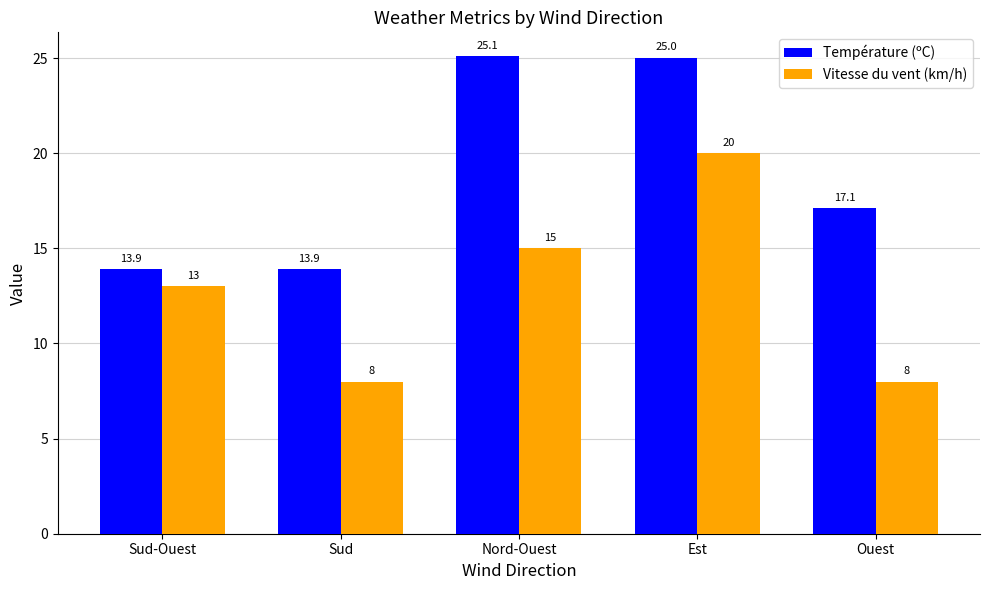

Count the number of categories in the chart.

5